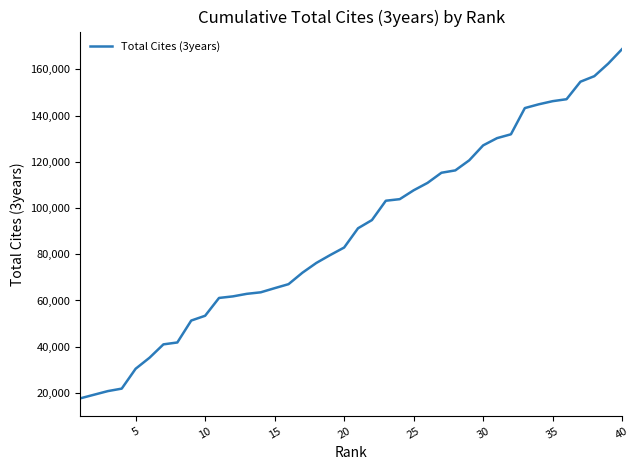

What is the maximum value shown in the chart?

168833